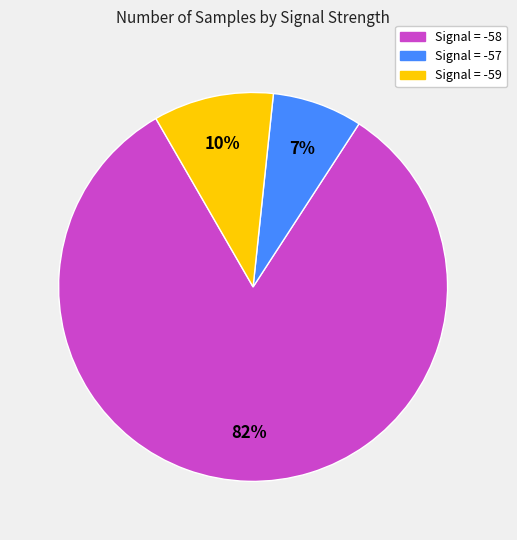

Is there a majority slice in this chart?

Yes